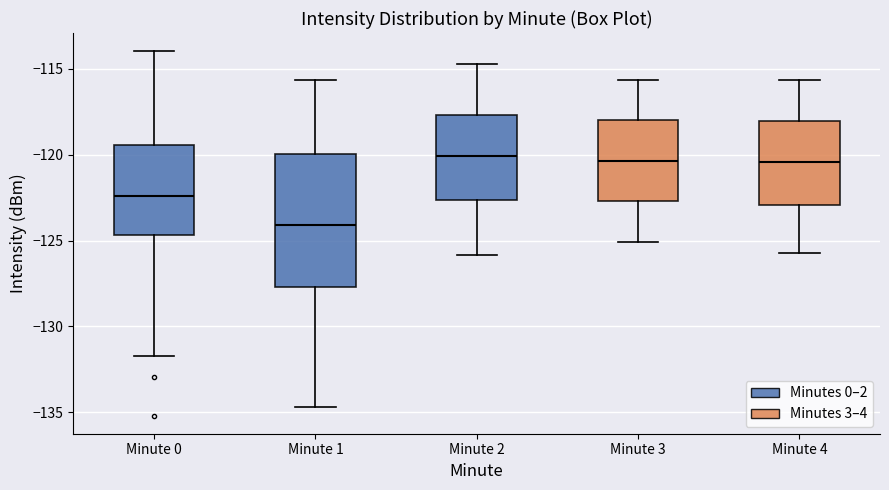

Reading left to right, transcribe this box plot: for each box, give where its median line is, the range the box spans, and where its two whiskers end, as read against the y-axis. The values are not printed on the chart, so give them approximately, as read against the axis.

Minute 0: median -122.5, box -124.5 to -119.5, whiskers -131.5 to -114.0
Minute 1: median -124.0, box -127.5 to -120.0, whiskers -134.5 to -115.5
Minute 2: median -120.0, box -122.5 to -117.5, whiskers -126.0 to -114.5
Minute 3: median -120.5, box -122.5 to -118.0, whiskers -125.0 to -115.5
Minute 4: median -120.5, box -123.0 to -118.0, whiskers -125.5 to -115.5